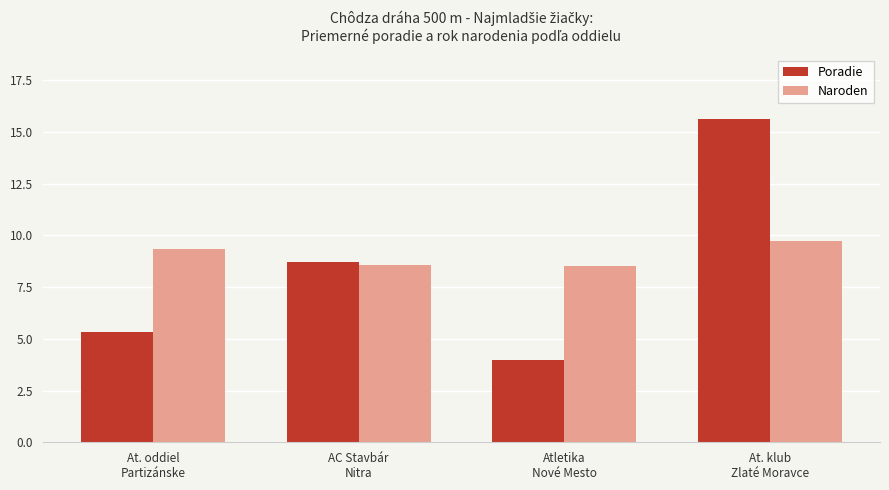

How many bars are there in total?

8